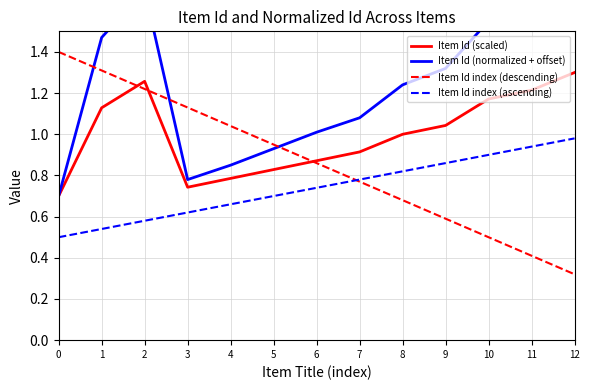

Reading left to right, list all the values displayed in this chart.

Item Id (scaled): 0.7	1.1	1.3	0.7	0.8	0.8	0.9	0.9	1.0	1.0	1.2	1.2	1.3
Item Id (normalized + offset): 0.7	1.5	1.7	0.8	0.8	0.9	1.0	1.1	1.2	1.3	1.5	1.6	1.8
Item Id index (descending): 1.4	1.3	1.2	1.1	1.0	0.9	0.9	0.8	0.7	0.6	0.5	0.4	0.3
Item Id index (ascending): 0.5	0.5	0.6	0.6	0.7	0.7	0.7	0.8	0.8	0.9	0.9	0.9	1.0